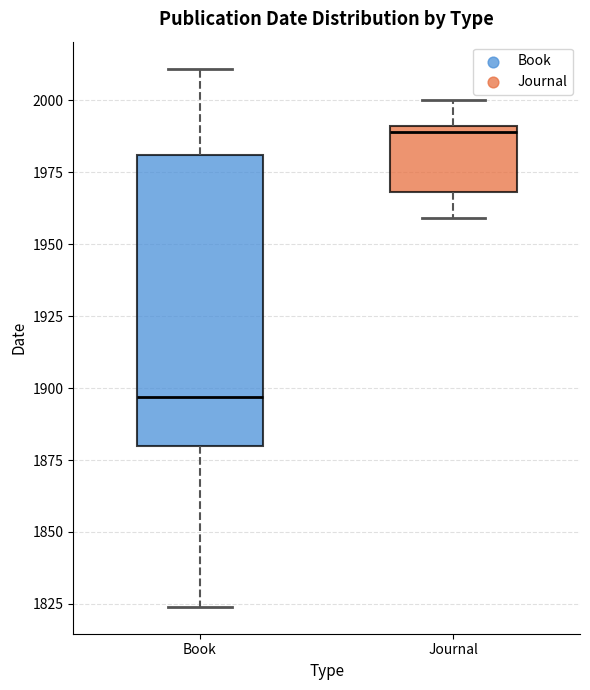

Comparing the boxes themselves (not the whiskers), which one is the tallest?

Book